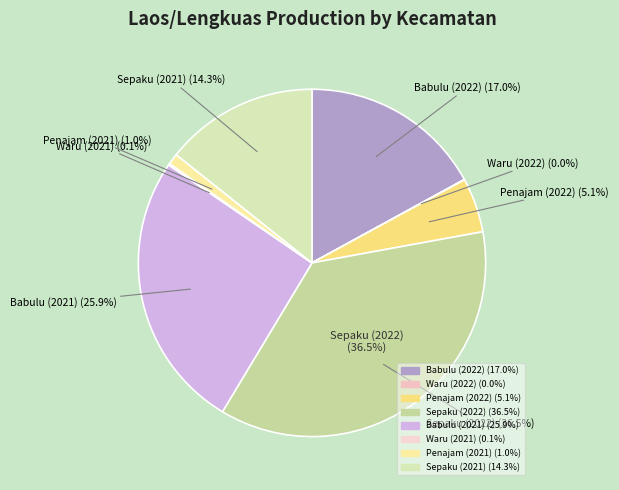

To the nearest percent, what is the combined percentage of Babulu (2021) and Sepaku (2021)?

40%